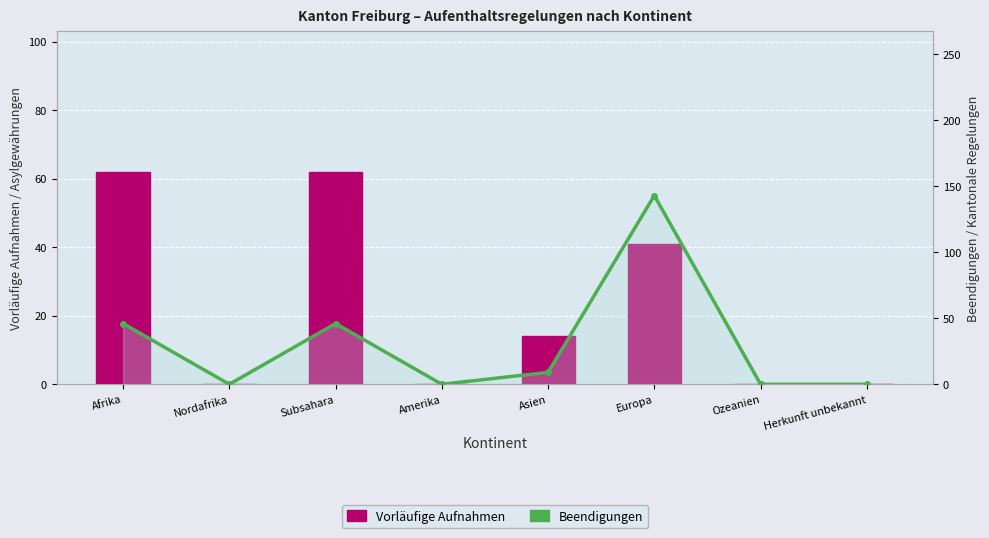

Which series has the widest spread of values?

Beendigungen (col_4)